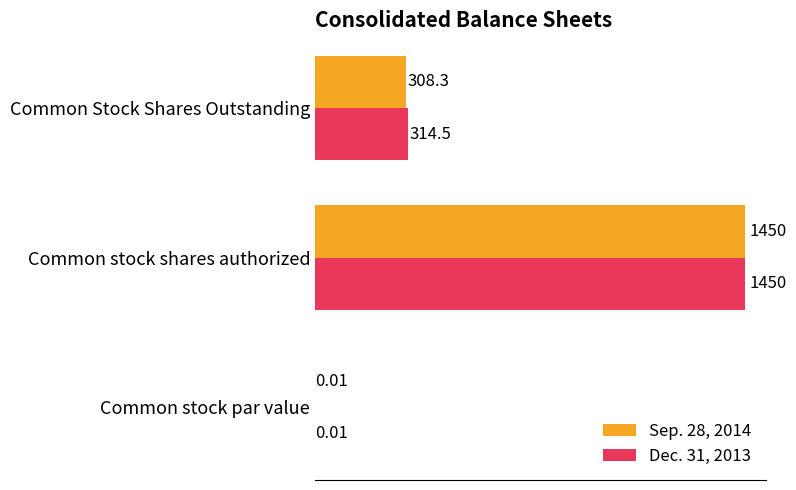

Which series has the largest total across all categories?

Dec. 31, 2013